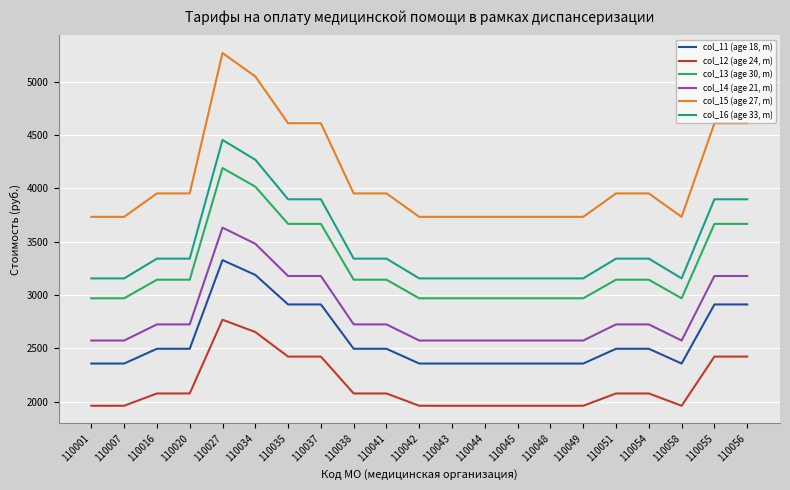

List the series in order of their peak value, highest first.

col_15 (age 27, m), col_16 (age 33, m), col_13 (age 30, m), col_14 (age 21, m), col_11 (age 18, m), col_12 (age 24, m)